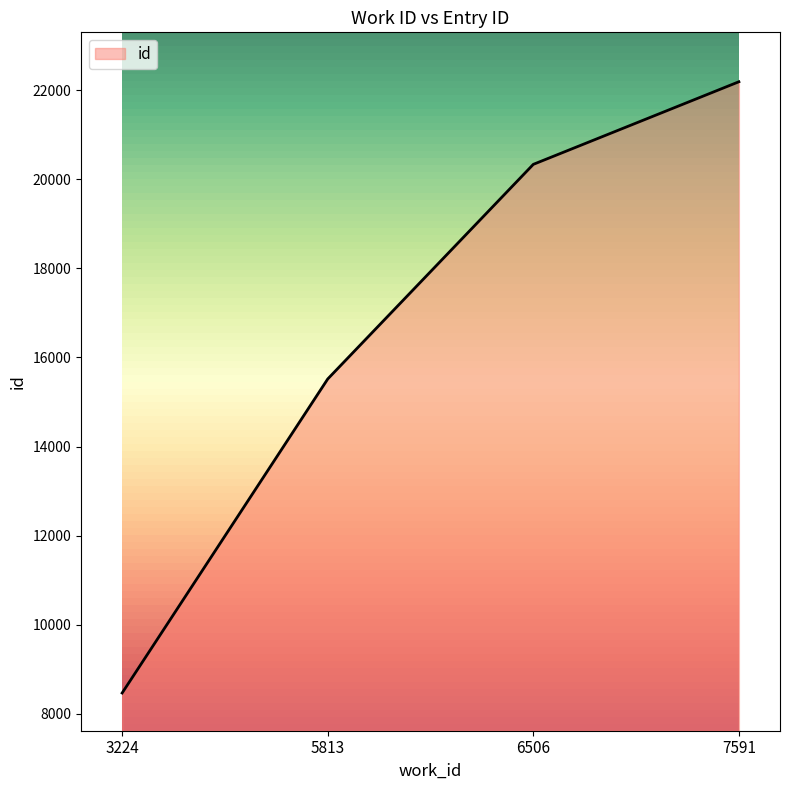

Reading left to right, extract all data points from this chart.

3224=8468	5813=15516	6506=20333	7591=22187